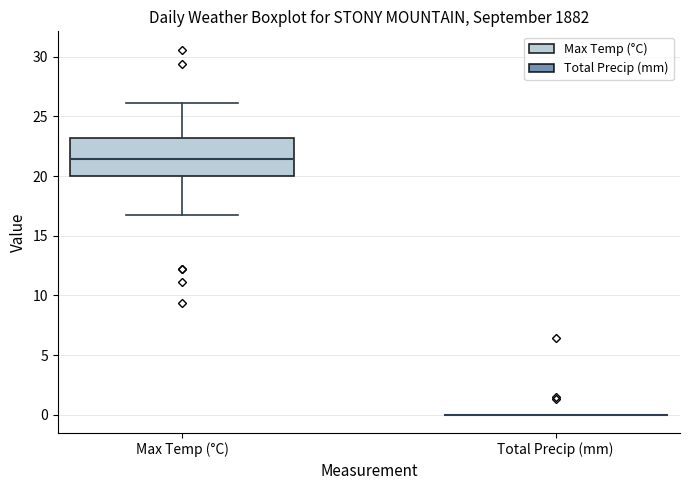

Reading left to right, transcribe this box plot: for each box, give where its median line is, the range the box spans, and where its two whiskers end, as read against the y-axis. The values are not printed on the chart, so give them approximately, as read against the axis.

Max Temp (°C): median 21.5, box 20.0 to 23.0, whiskers 16.5 to 26.0
Total Precip (mm): box collapsed to a line at 0.0, whiskers 0.0 to 0.0